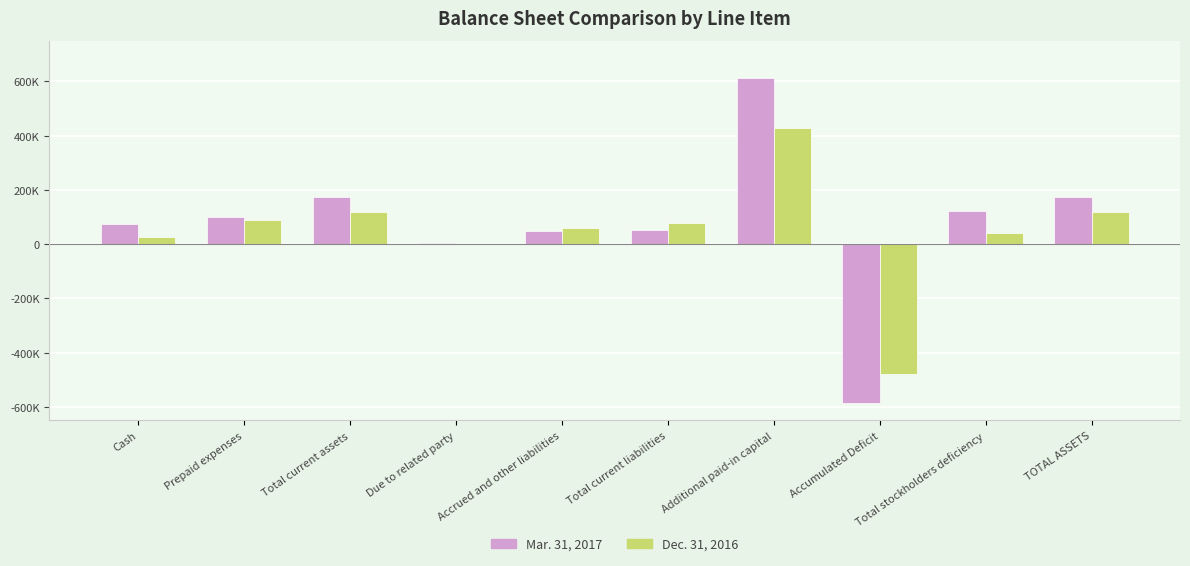

Does the chart contain stacked bars?

No